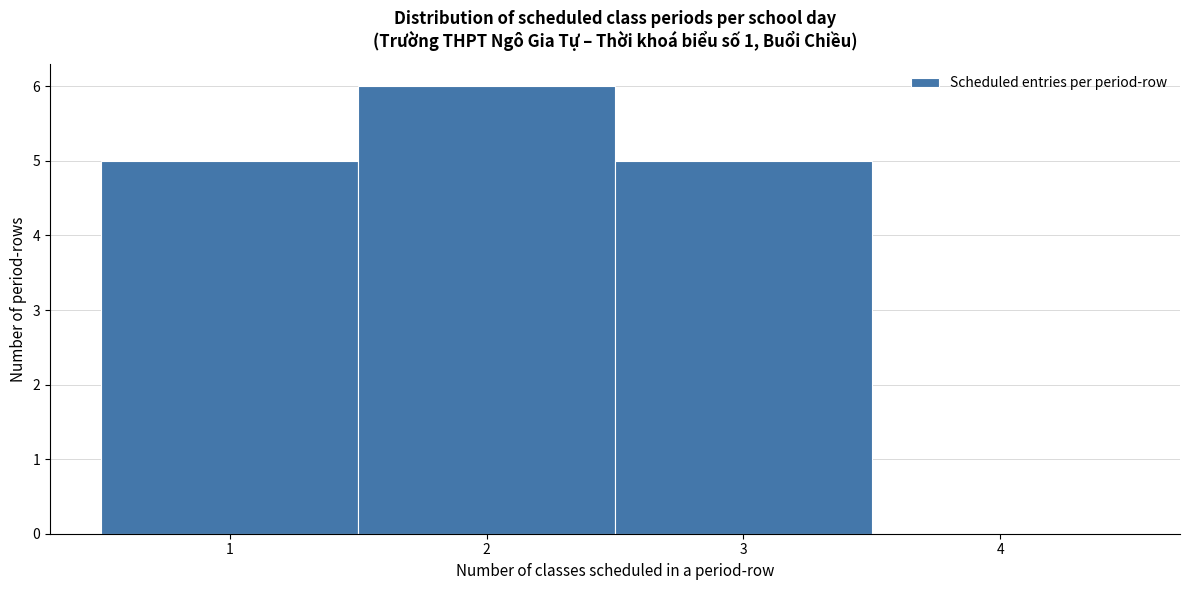

Over which range of the x-axis is the bar tallest?

1.5 to 2.5